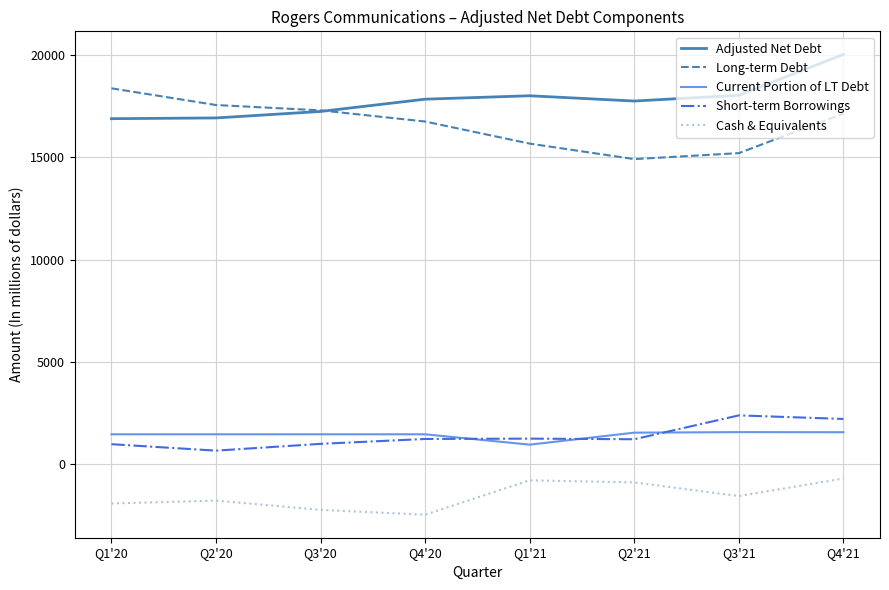

What is the difference between the second highest and second lowest values in the Current Portion of LT Debt series?

101